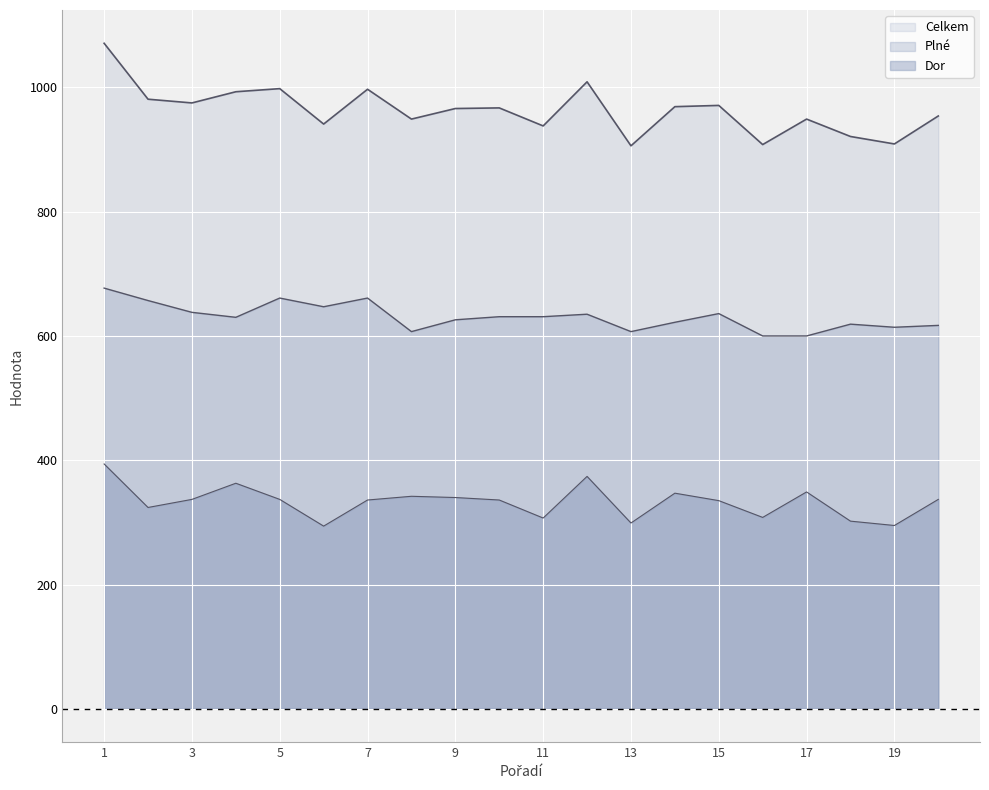

What is the value of the Celkem point at the 7th from the left?

997